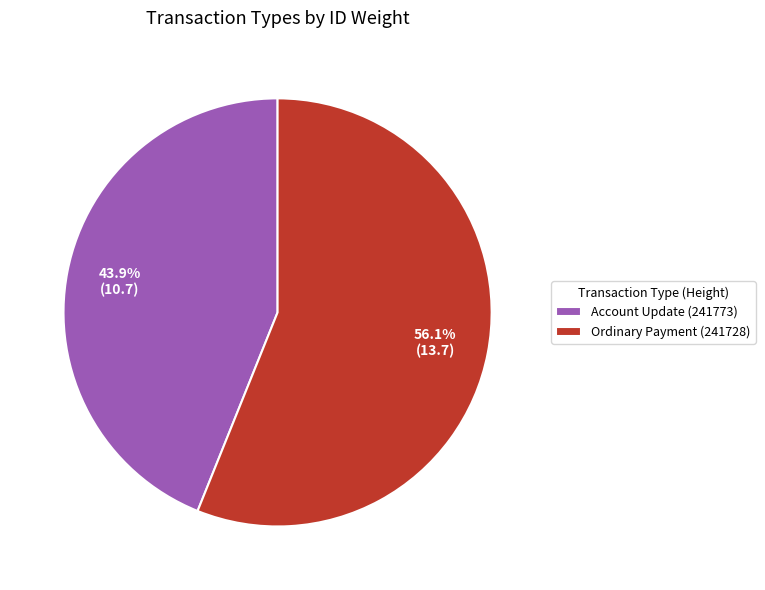

Is it true that Account Update (241773) is 35% of the pie?

False